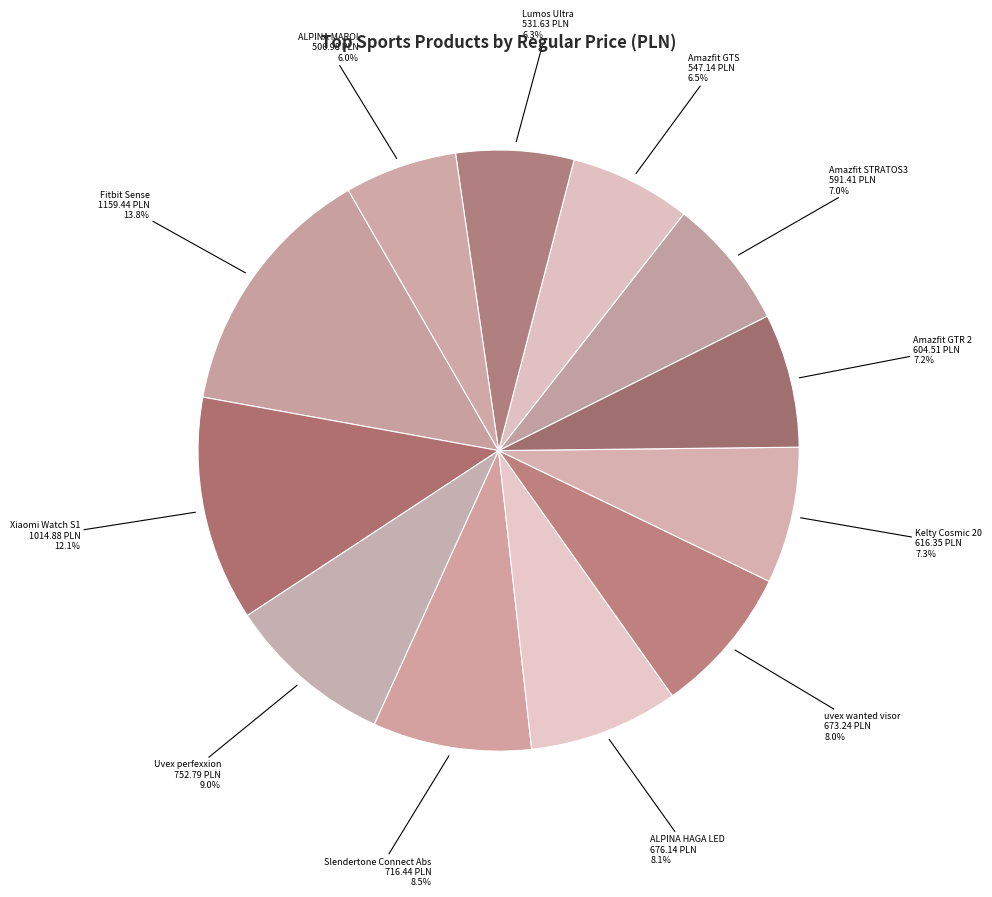

Approximately how many times larger is the value at ALPINA MAROI compared to Amazfit STRATOS3?

0.9